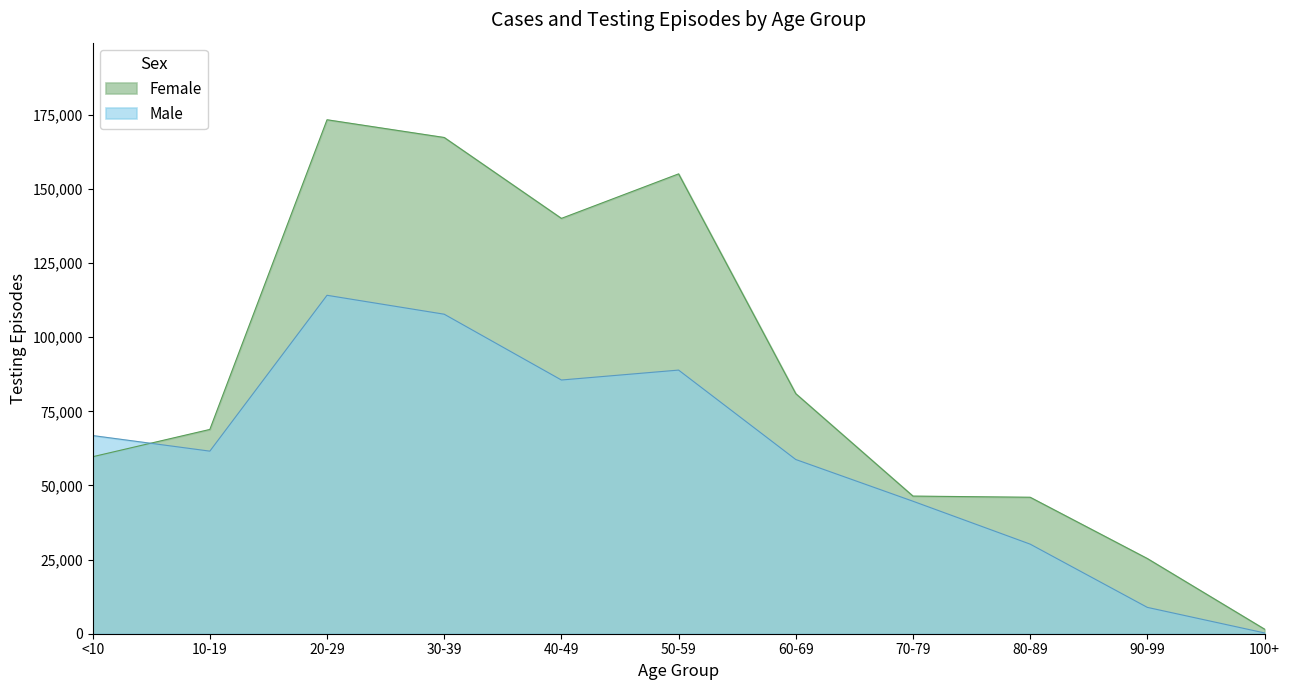

What is the difference between the maximum and minimum values?

171778